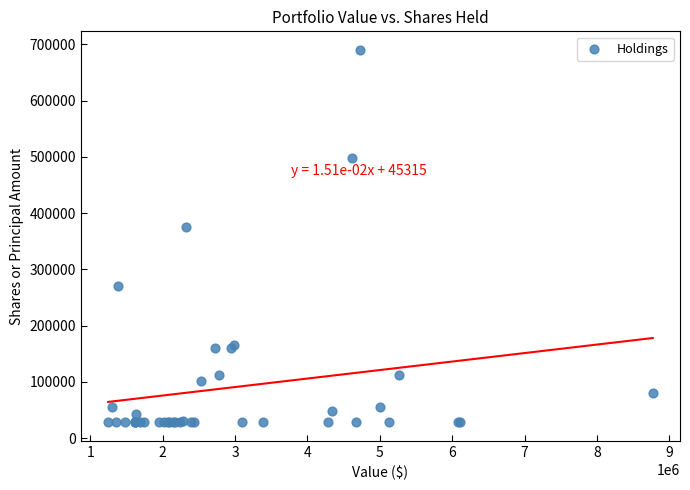

What Y value in the scatter plot is closest to 358970?

375000